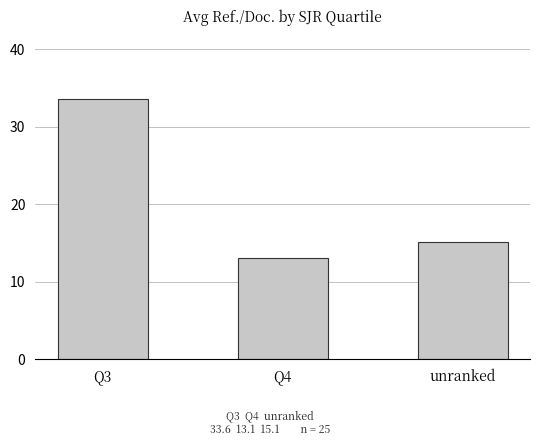

How many values exceed 15?

2